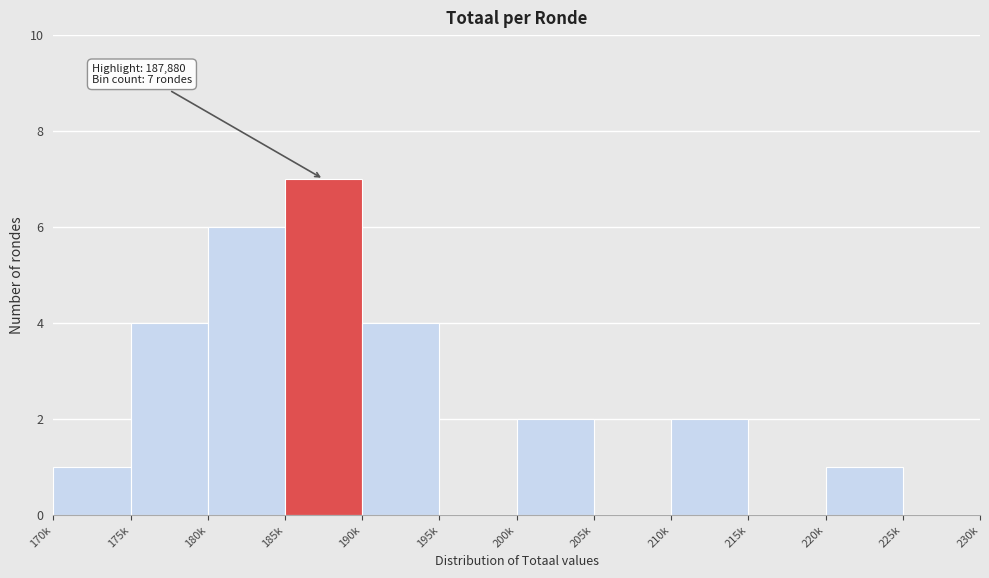

Reading left to right, transcribe all the data shown in this chart.

170k=1	175k=4	180k=6	185k=7	190k=4	195k=0	200k=2	205k=0	210k=2	215k=0	220k=1	225k=0